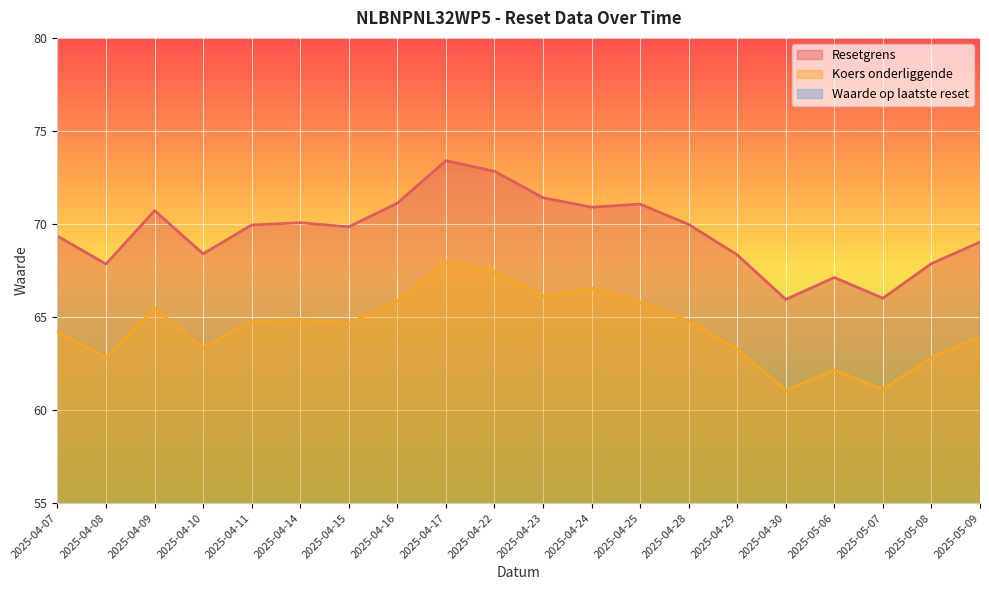

Rank the series at 2025-04-11 from highest to lowest value.

Resetgrens, Koers onderliggende, Waarde op laatste reset